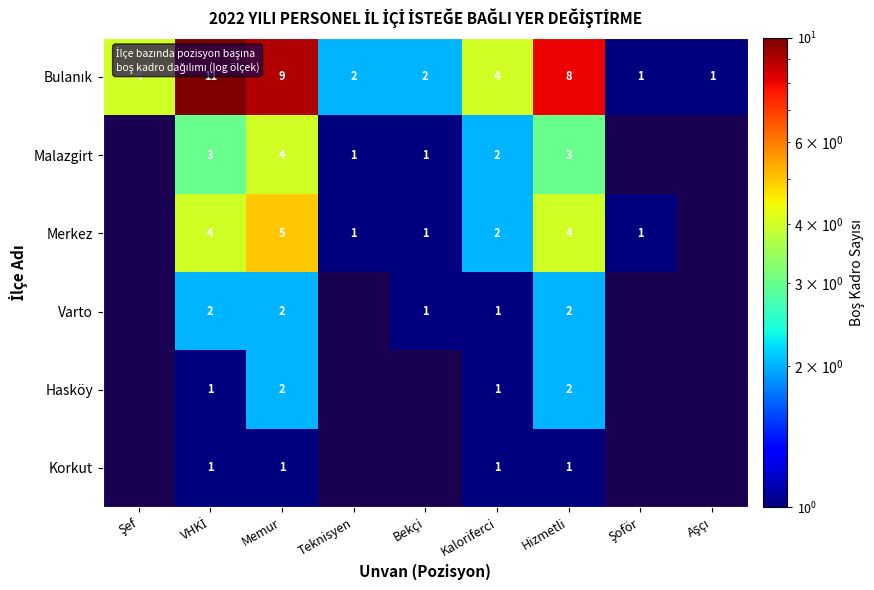

What is the sum of the Varto values at Memur and Kaloriferci?

3